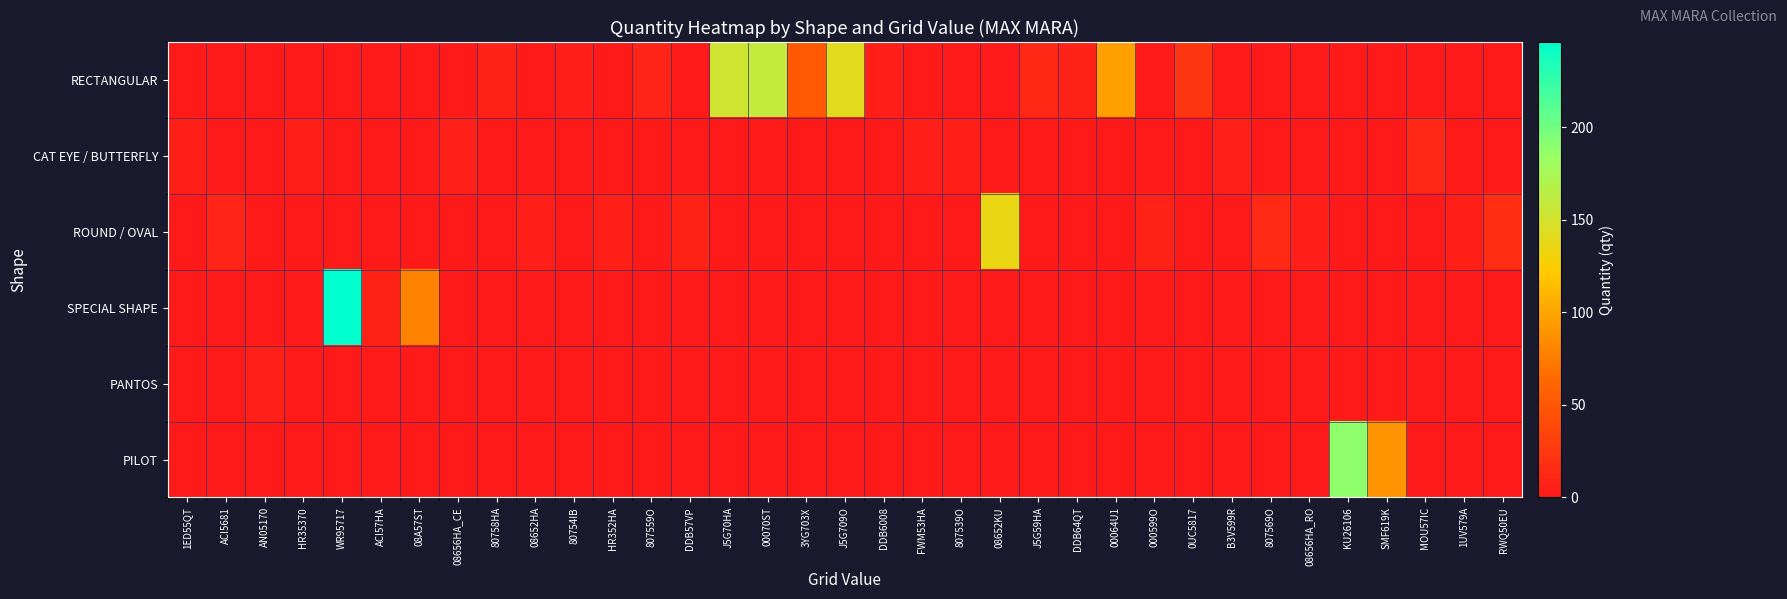

At which category is the sum across all series the highest?

WR95717